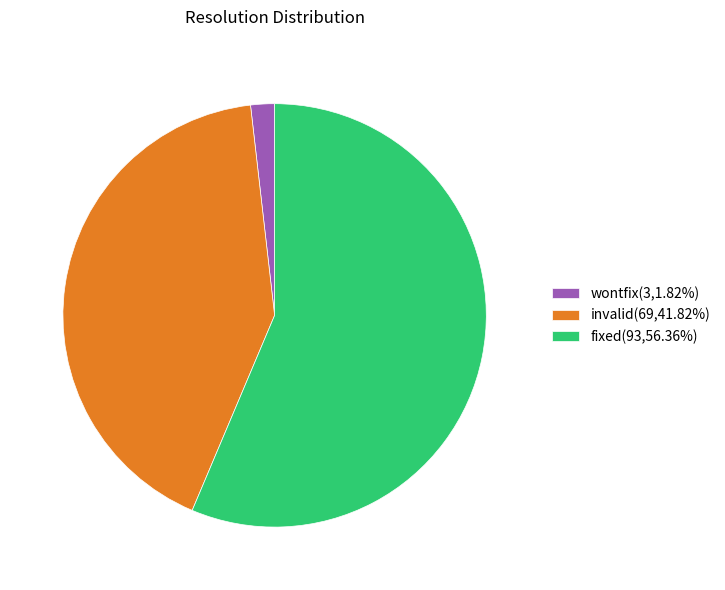

Is the sum of invalid(69,41.82%) and fixed(93,56.36%) greater than half?

Yes